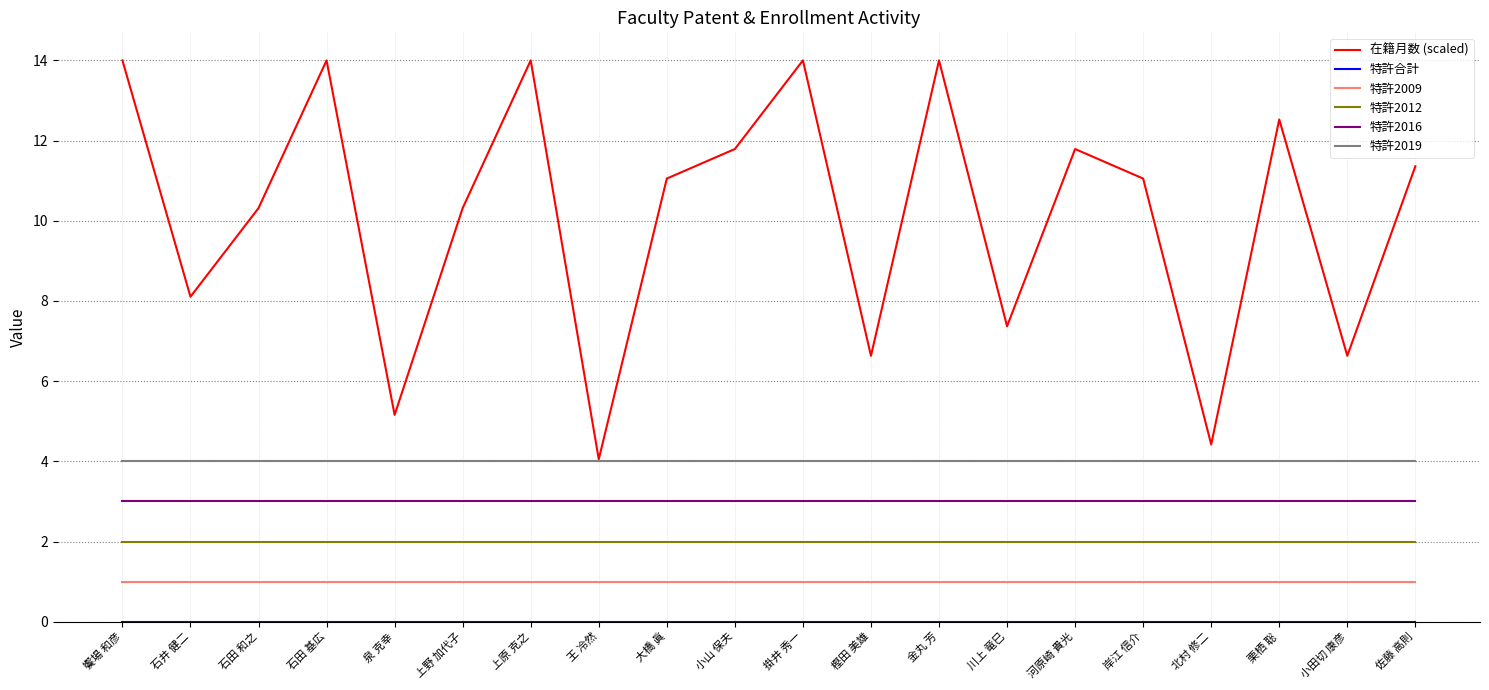

What position from the right is 樫田 美雄?

9